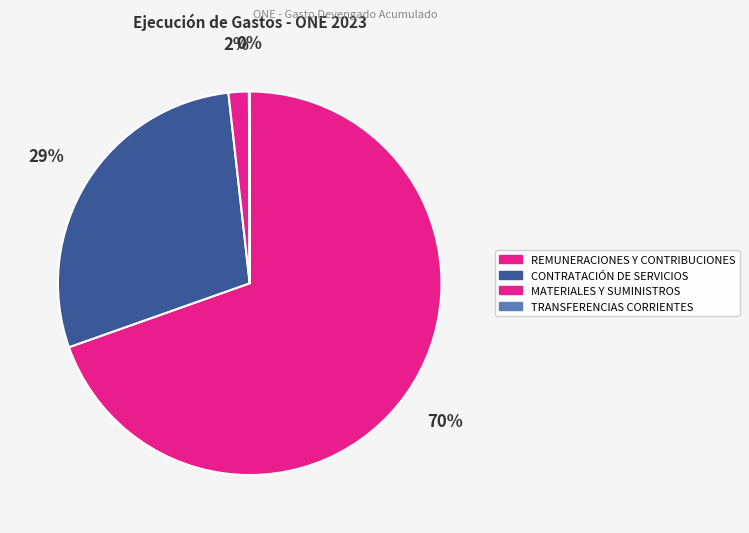

What percentage do CONTRATACIÓN DE SERVICIOS and REMUNERACIONES Y CONTRIBUCIONES together represent?

98.2%